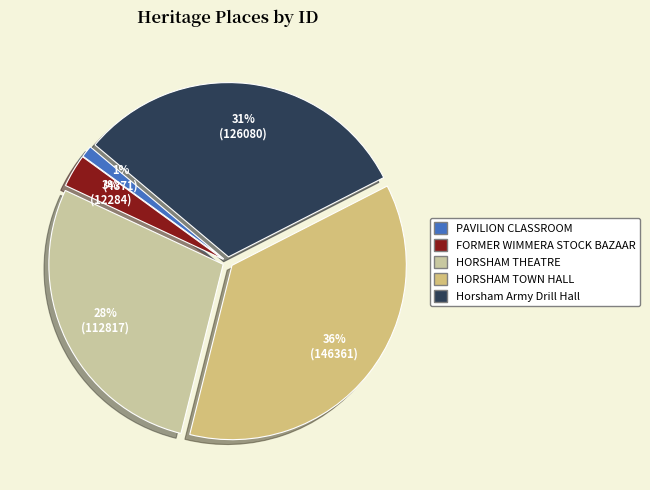

Which has a higher value, FORMER WIMMERA STOCK BAZAAR or HORSHAM THEATRE?

HORSHAM THEATRE